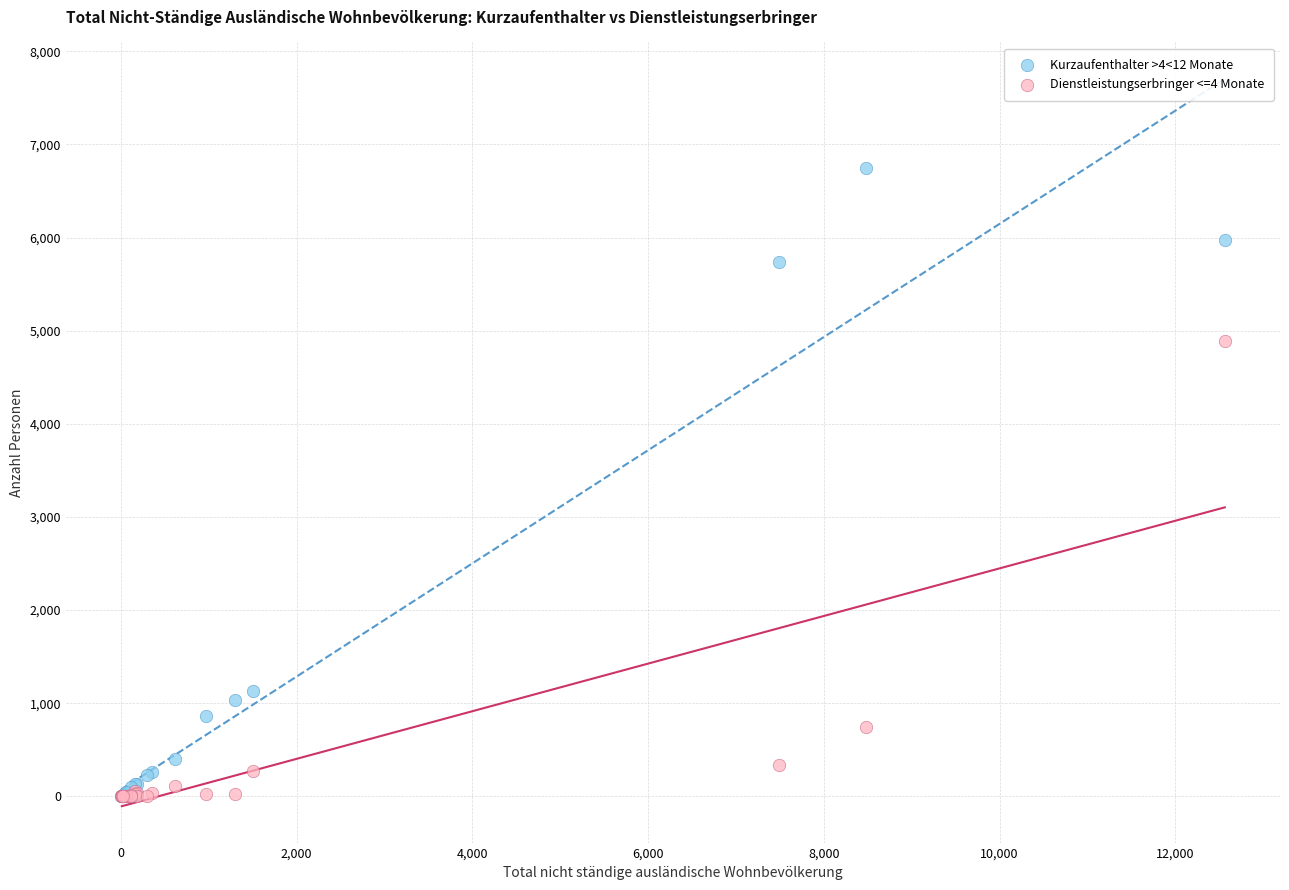

Across all series, what Y value is closest to 3373?

4885